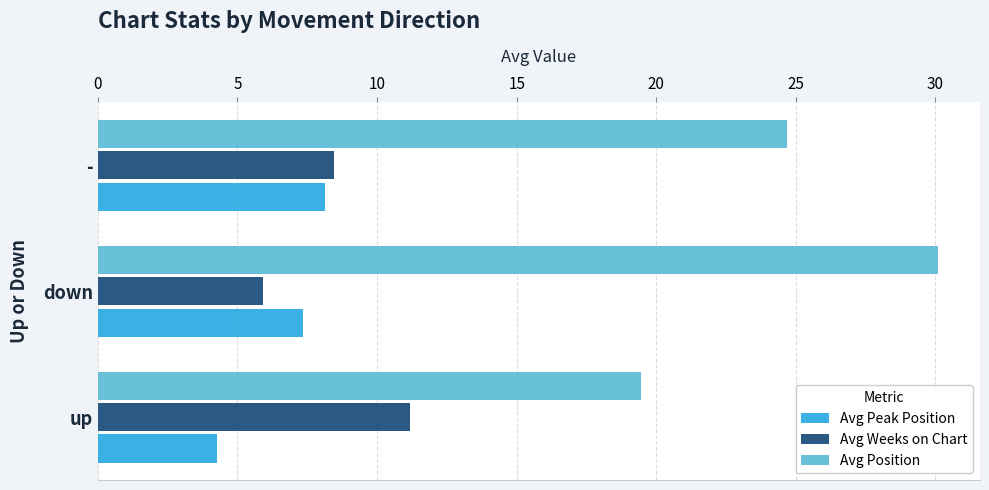

What is the minimum value for Avg Weeks on Chart?

5.9